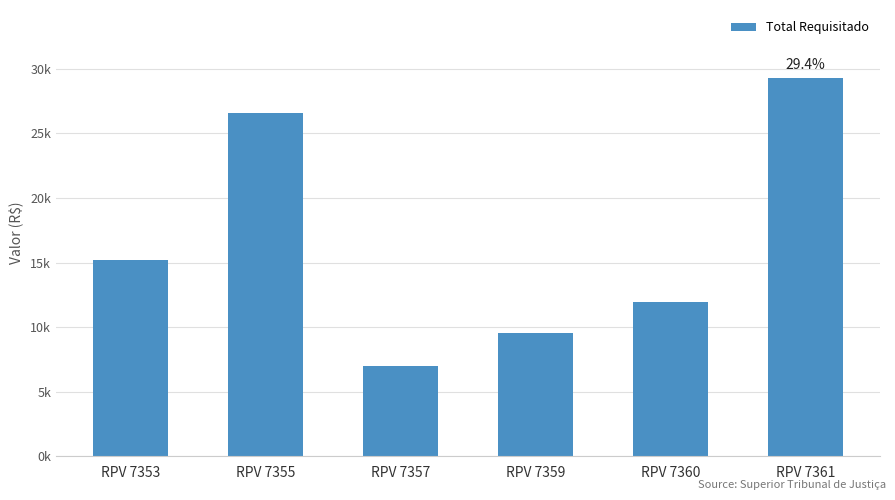

Does the chart contain any negative values?

No